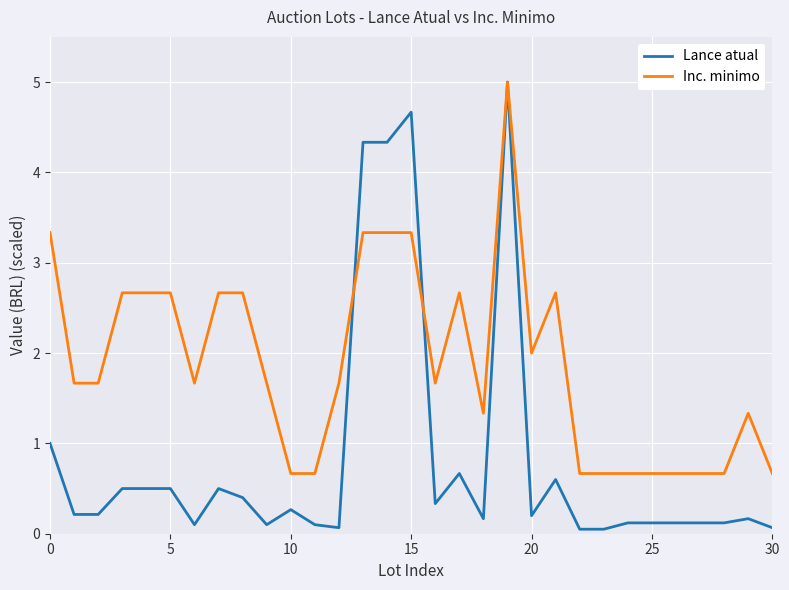

Rank the series by their average value, from highest to lowest.

Inc. minimo, Lance atual